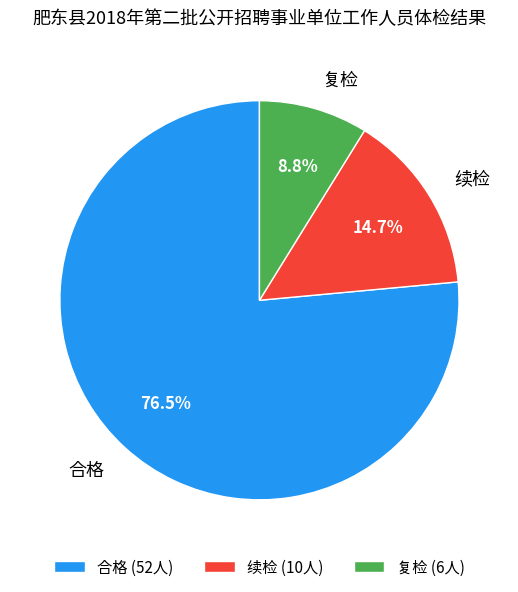

Count the number of slices in the pie.

3